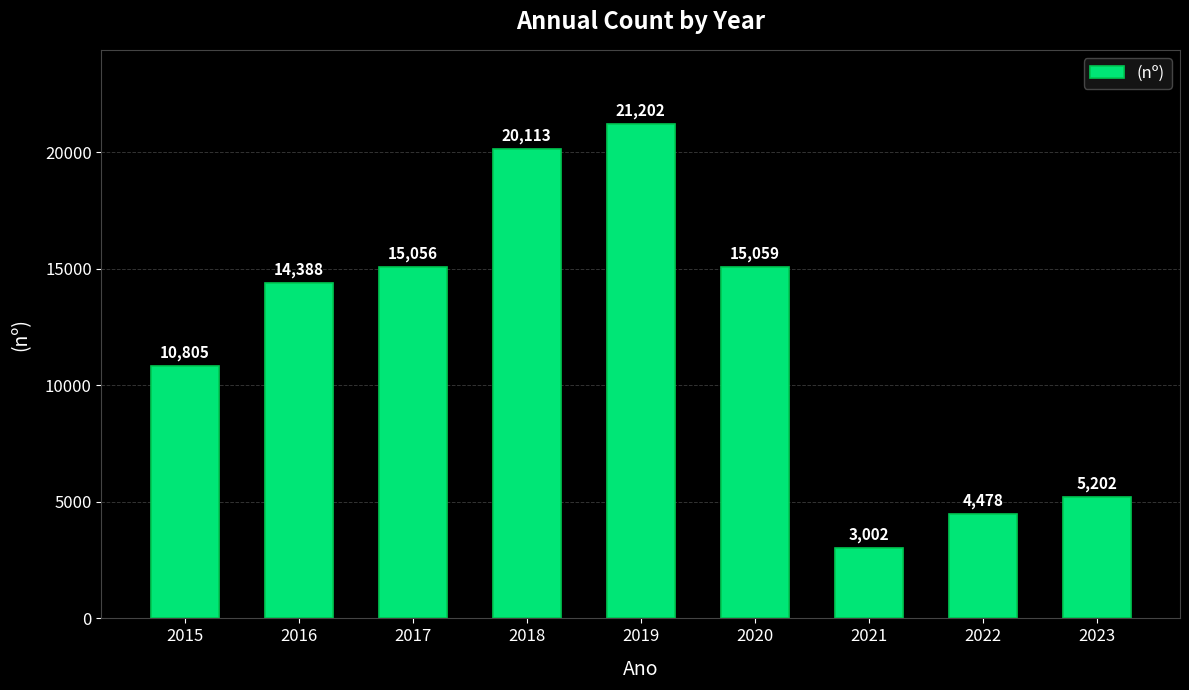

How many bars are there in total?

9